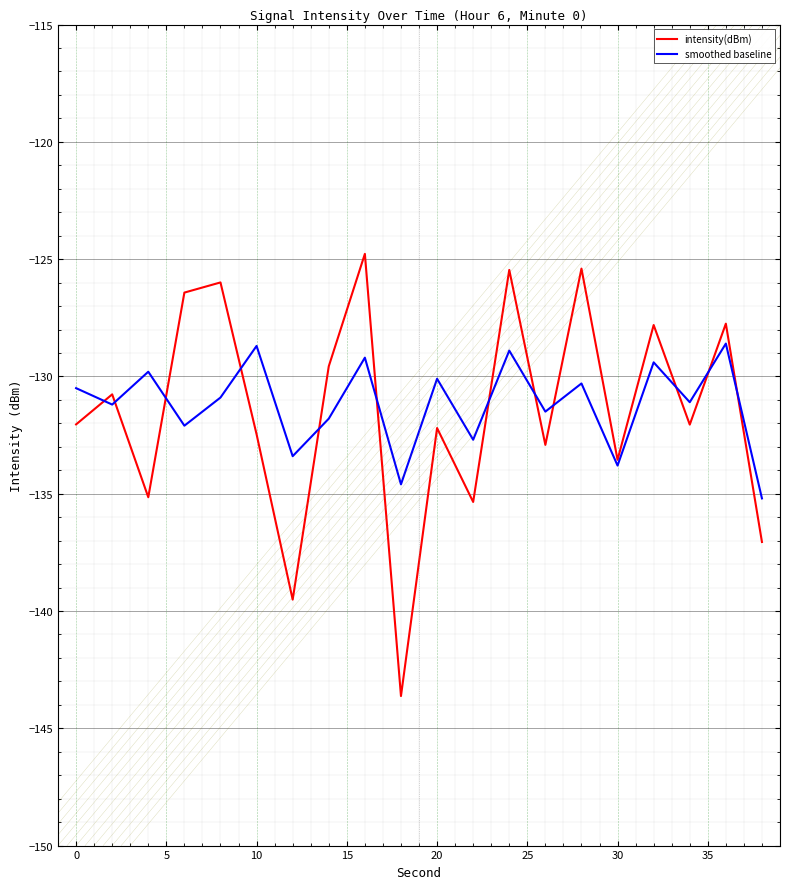

List the series in order of their peak value, highest first.

intensity(dBm), smoothed baseline